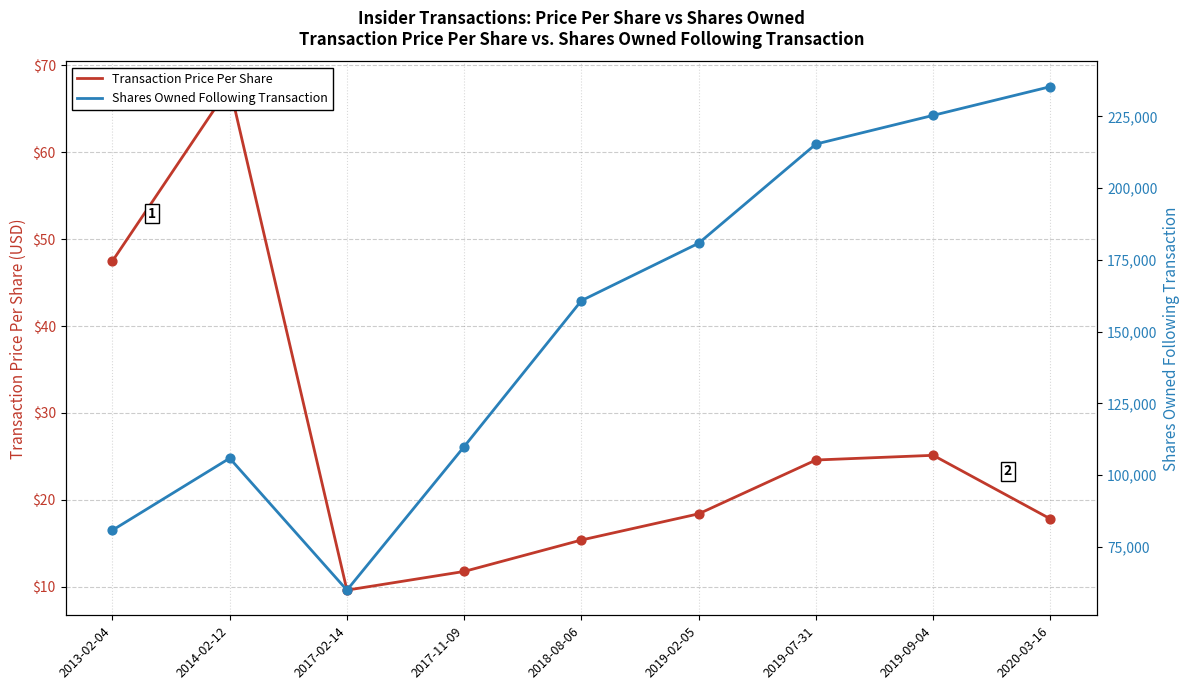

Which series reaches the minimum Y coordinate?

Transaction Price Per Share